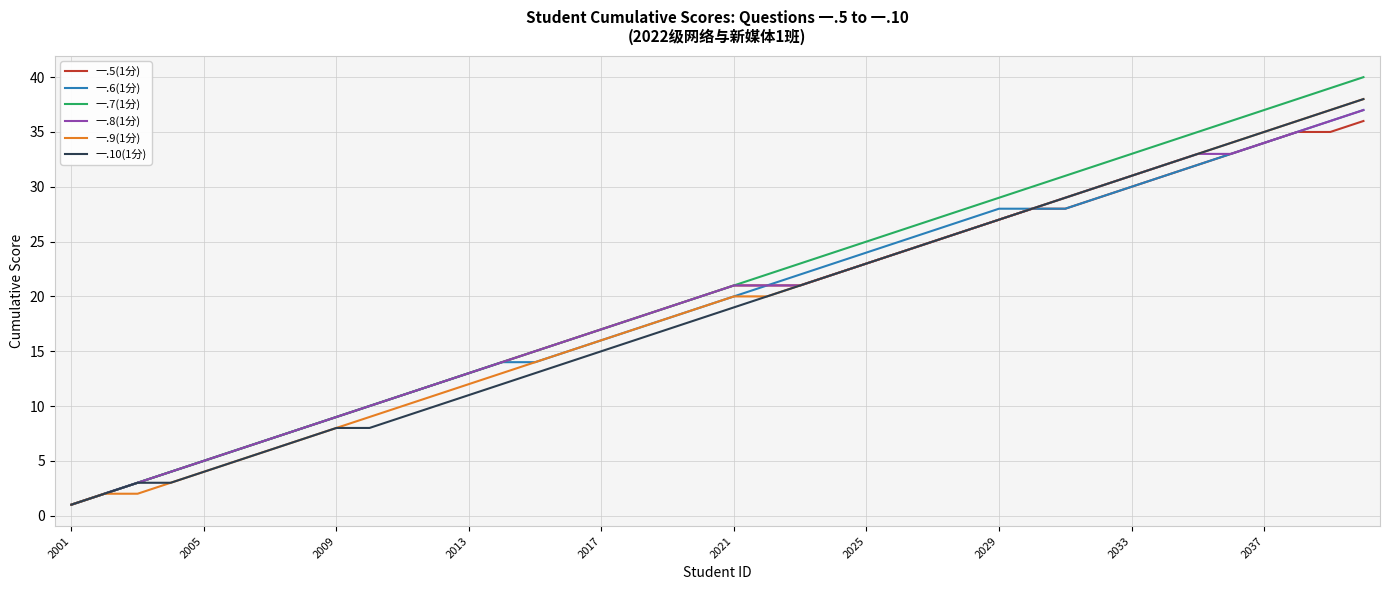

Which series has the largest range (max minus min)?

一.7(1分)